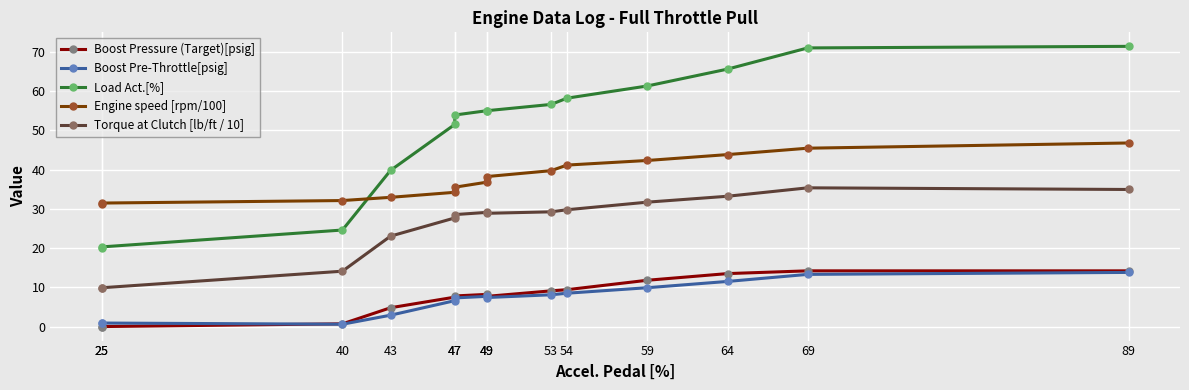

The Load Act.[%] series shows 71.0 at 69. True or false?

True